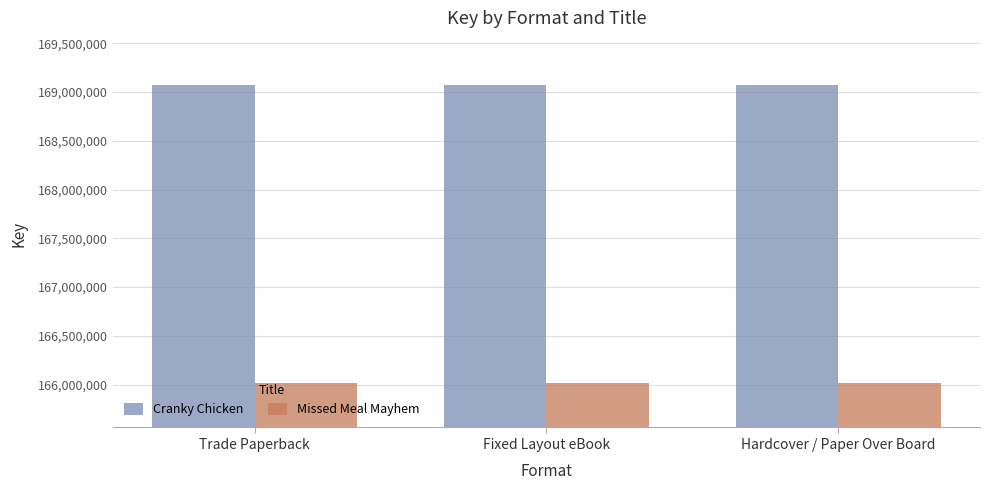

What is the minimum value shown in the chart?

166017403